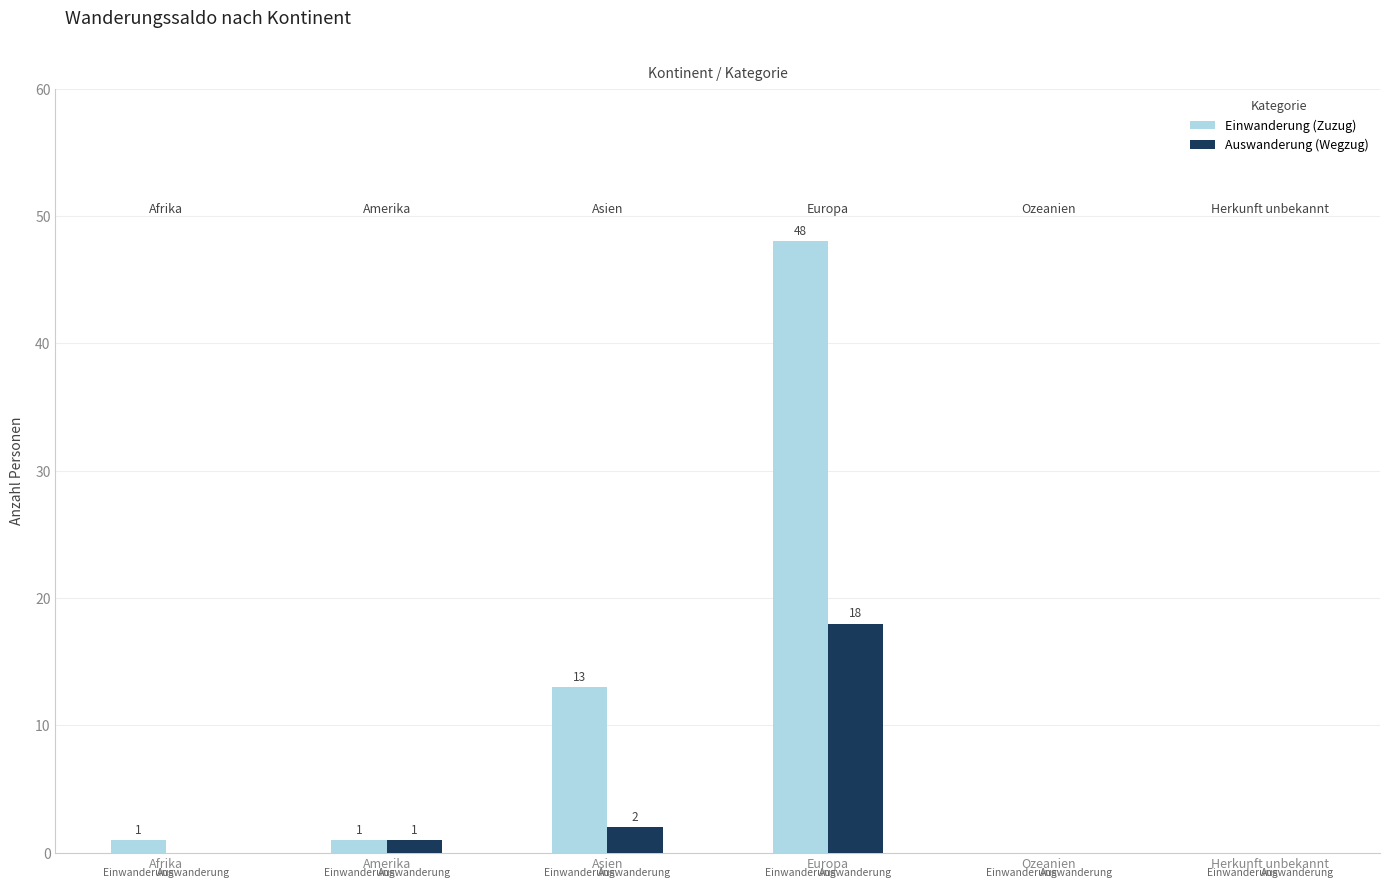

Reading right to left, what are all the values shown in this chart?

Einwanderung (Zuzug): 0	0	48	13	1	1
Auswanderung (Wegzug): 0	0	18	2	1	0